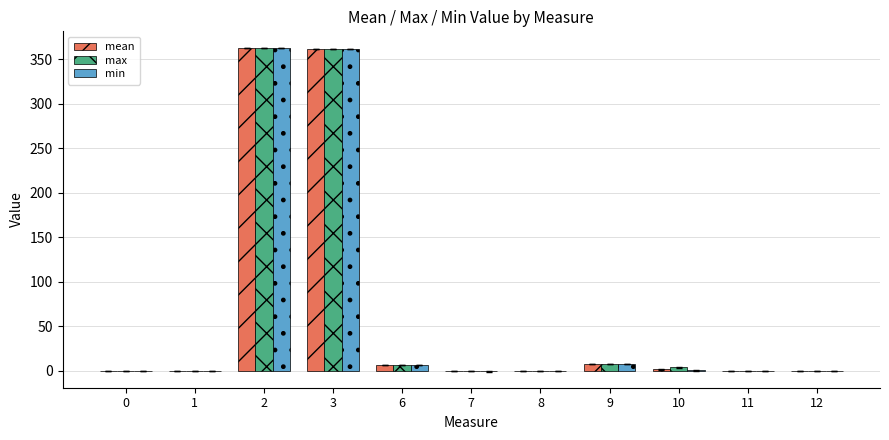

The min series shows -0.4 at 0. True or false?

True